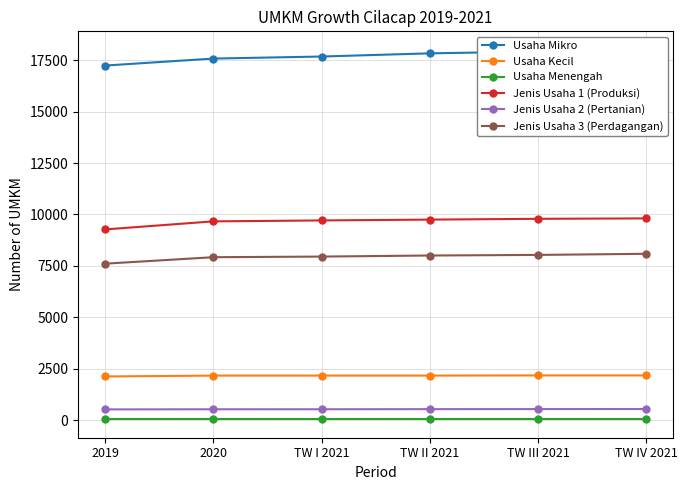

Which series has the largest total across all categories?

Usaha Mikro